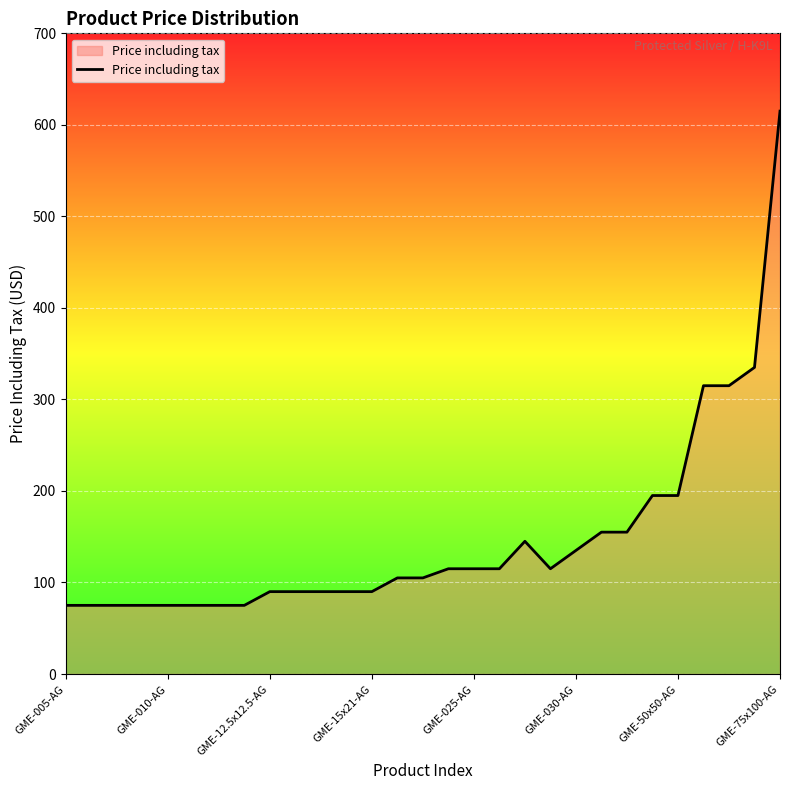

What is the difference between the maximum and minimum values?

540